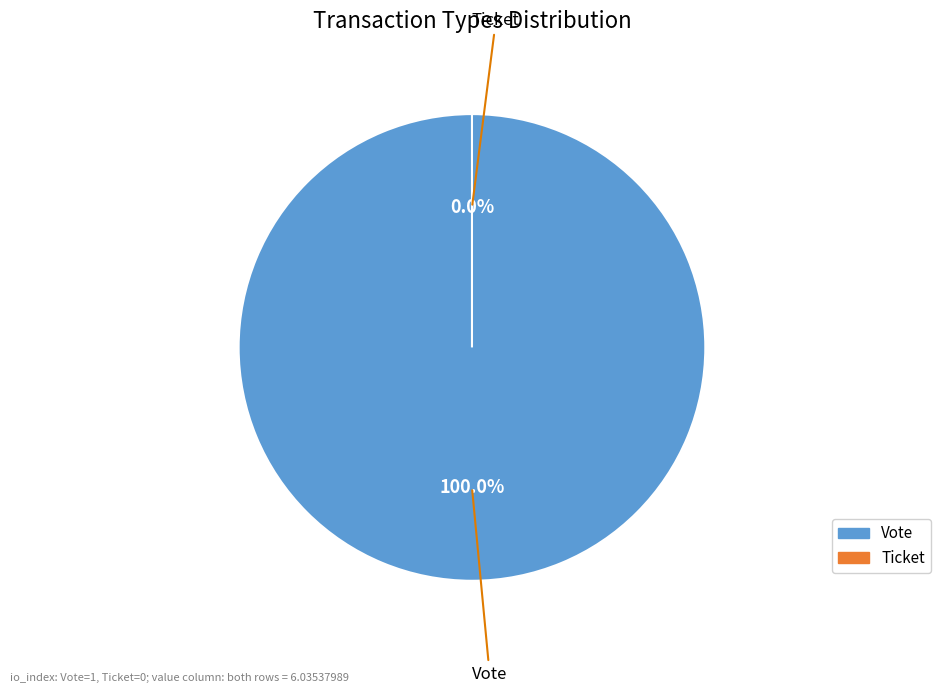

How many slices are in this pie chart?

2